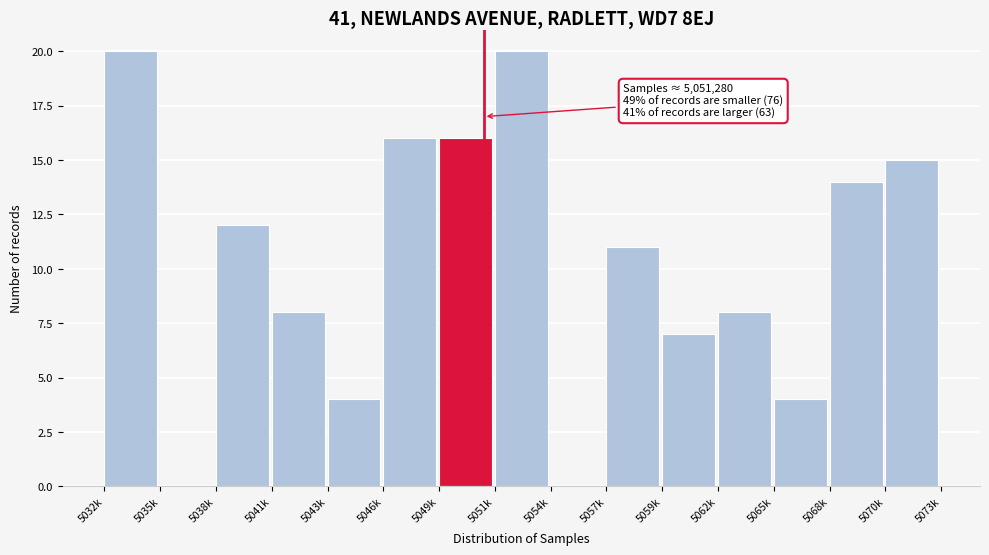

Reading right to left, transcribe all the data shown in this chart.

5070k=15	5068k=14	5065k=4	5062k=8	5059k=7	5057k=11	5054k=0	5051k=20	5049k=16	5046k=16	5043k=4	5041k=8	5038k=12	5035k=0	5032k=20